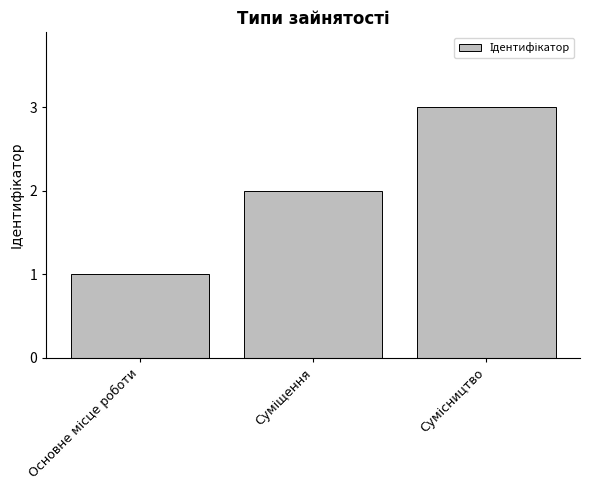

How many bars are there in total?

3